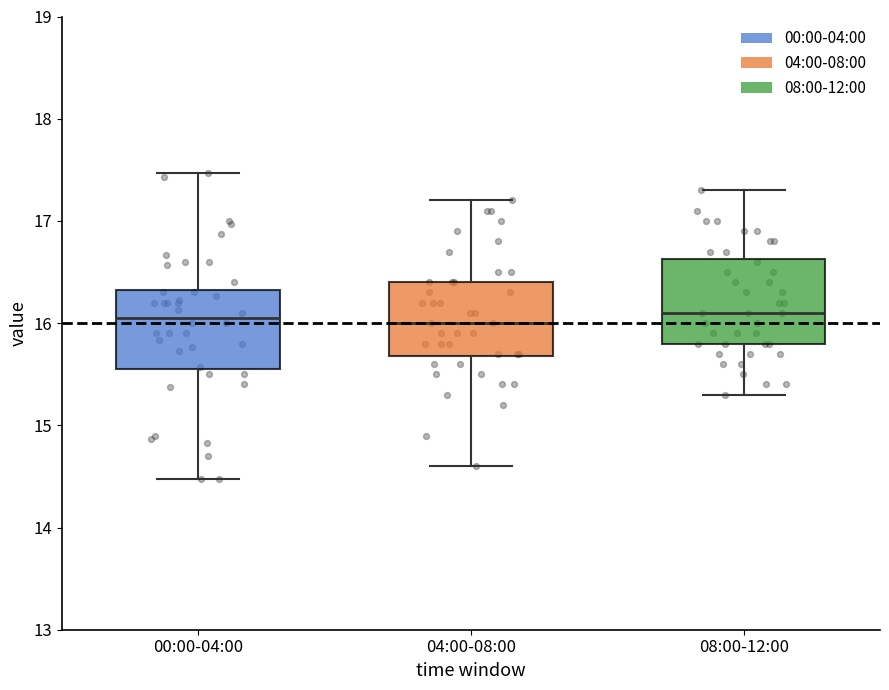

Reading left to right, transcribe this box plot: for each box, give where its median line is, the range the box spans, and where its two whiskers end, as read against the y-axis. The values are not printed on the chart, so give them approximately, as read against the axis.

00:00-04:00: median 16.1, box 15.6 to 16.3, whiskers 14.5 to 17.5
04:00-08:00: median 16.0, box 15.7 to 16.4, whiskers 14.6 to 17.2
08:00-12:00: median 16.1, box 15.8 to 16.6, whiskers 15.3 to 17.3